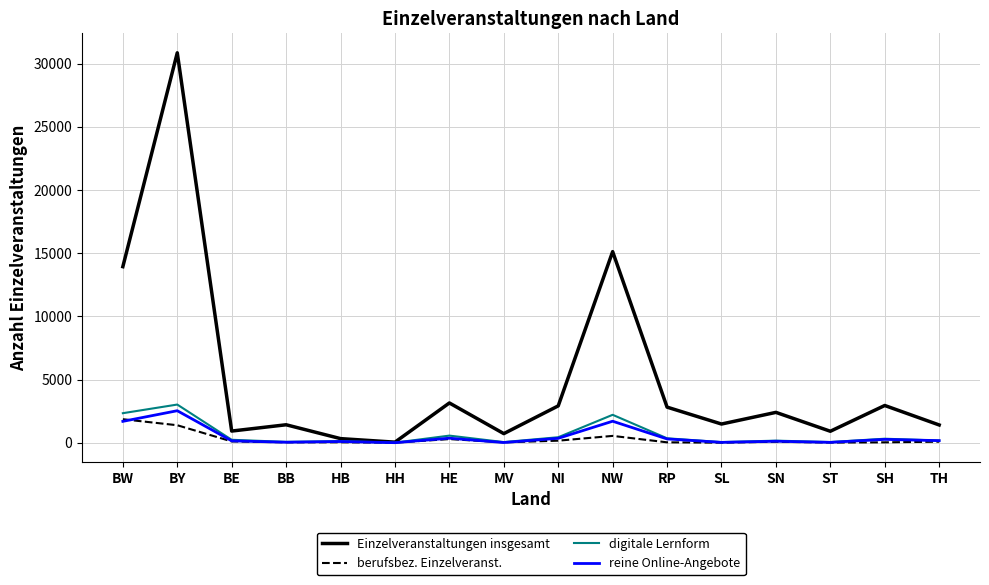

The Einzelveranstaltungen insgesamt series shows 4168 at RP. True or false?

False